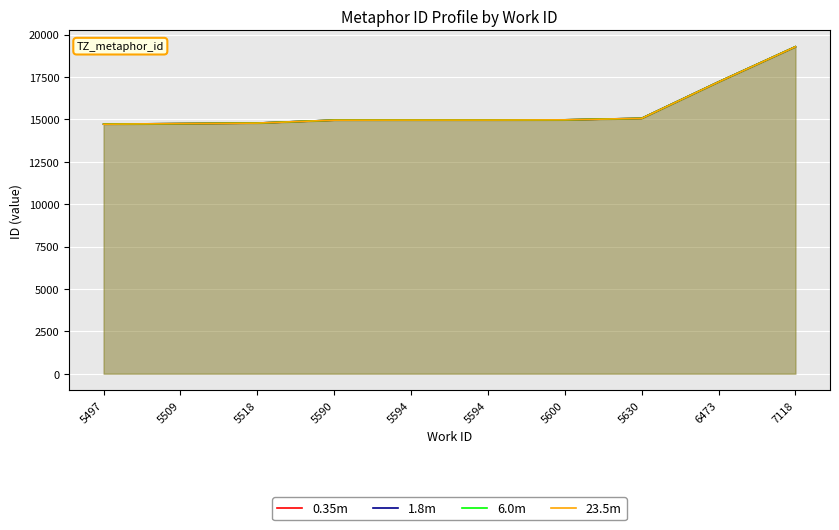

How many lines are shown in the chart?

4